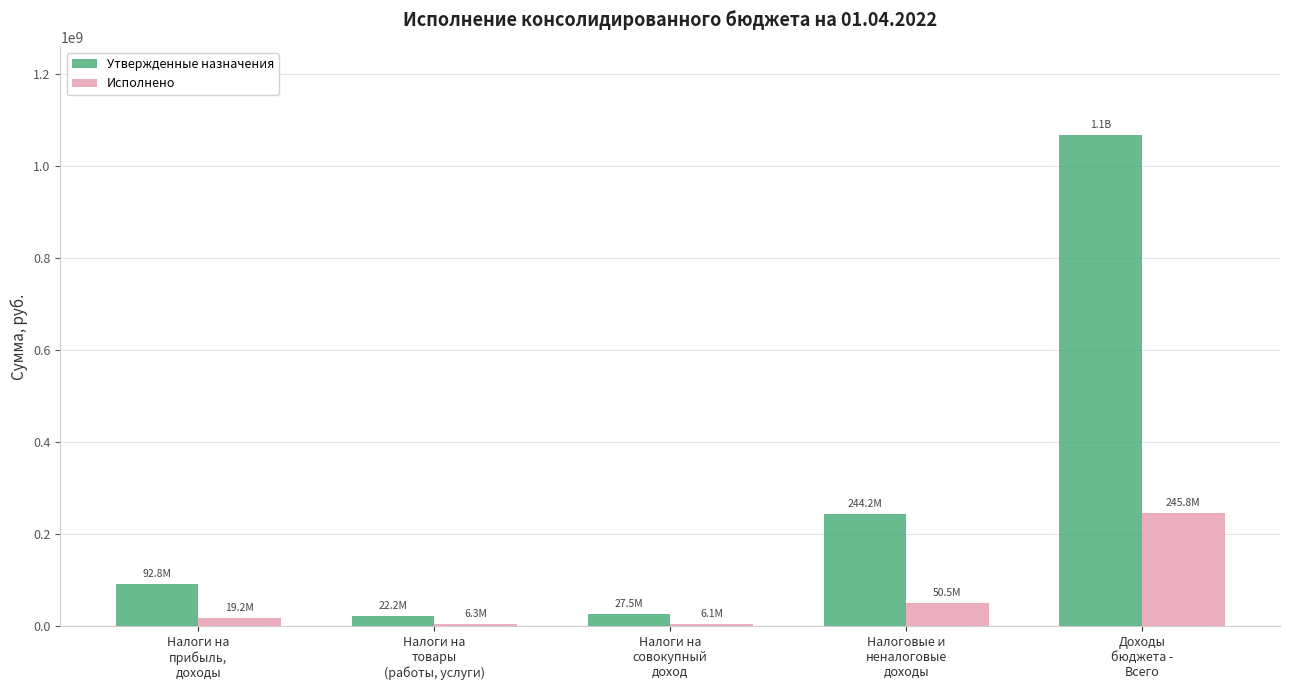

What is the label of the 5th bar from the right?

Налоги на
прибыль,
доходы